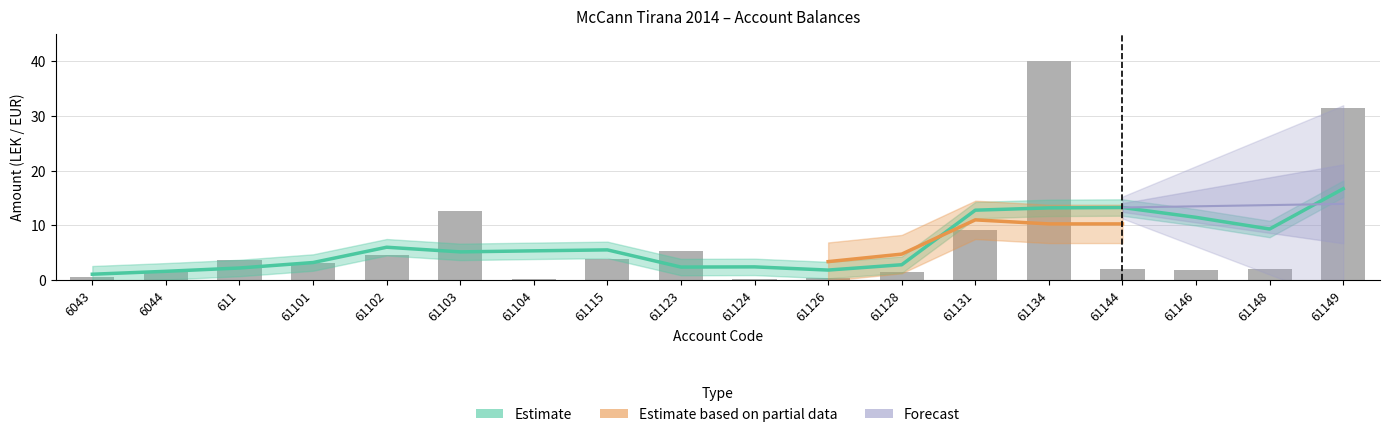

Which has a higher value, 61104 or 61149?

61149